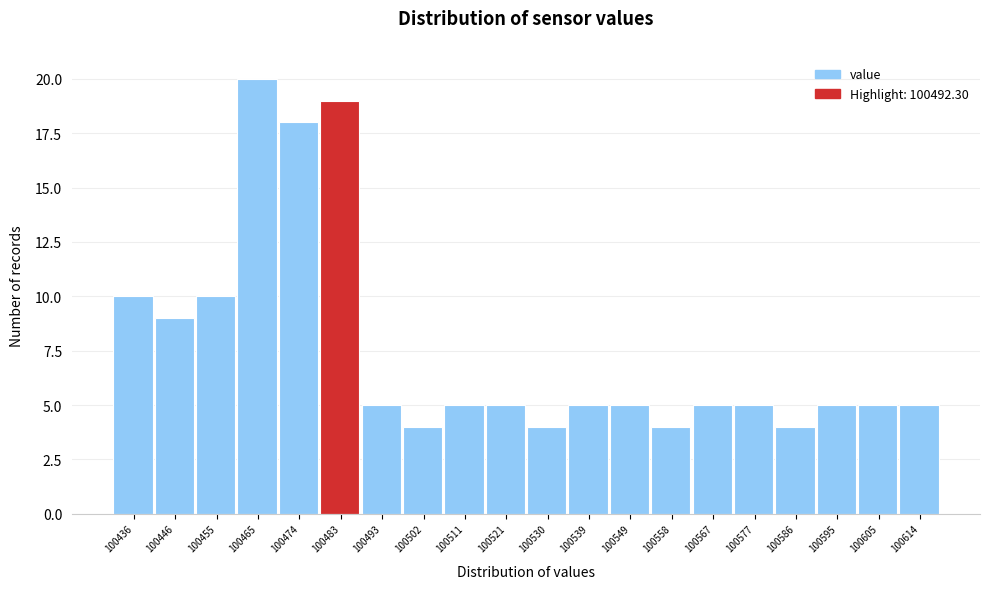

Reading left to right, transcribe all the data shown in this chart.

10	9	10	20	18	19	5	4	5	5	4	5	5	4	5	5	4	5	5	5